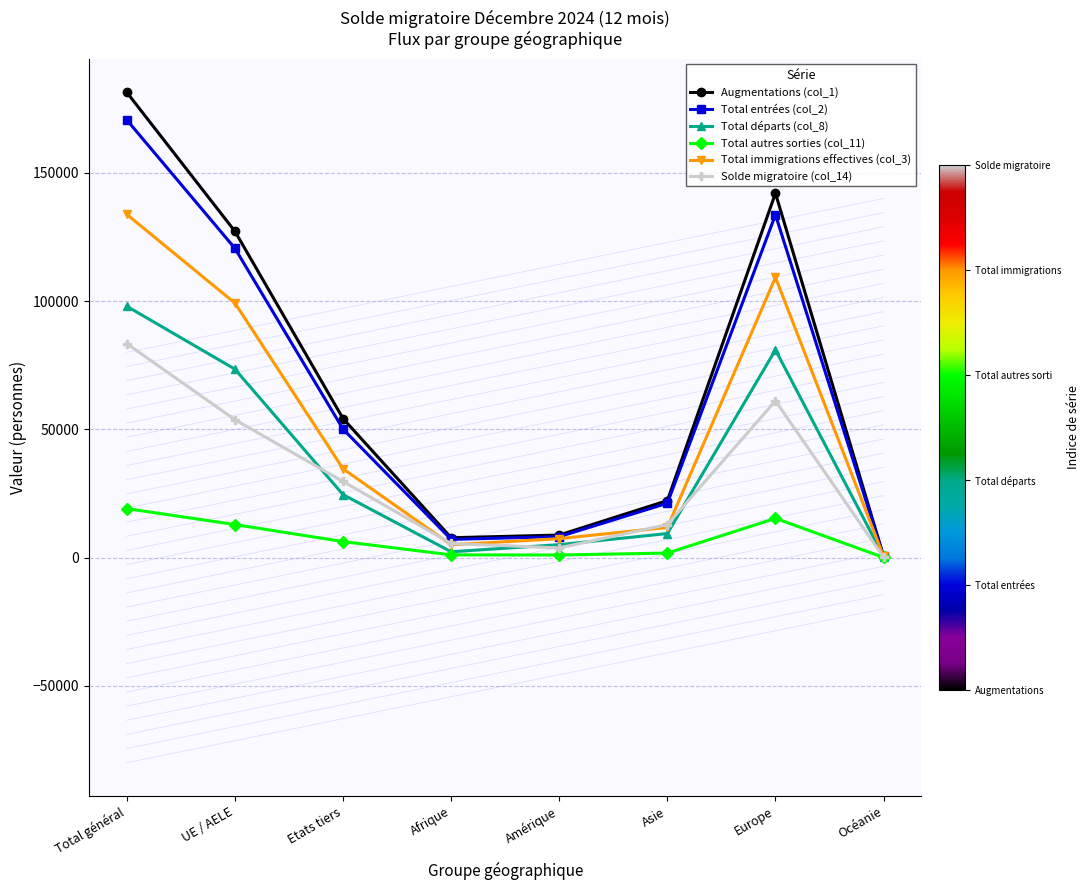

At how many categories does at least one series exceed 19022?

5